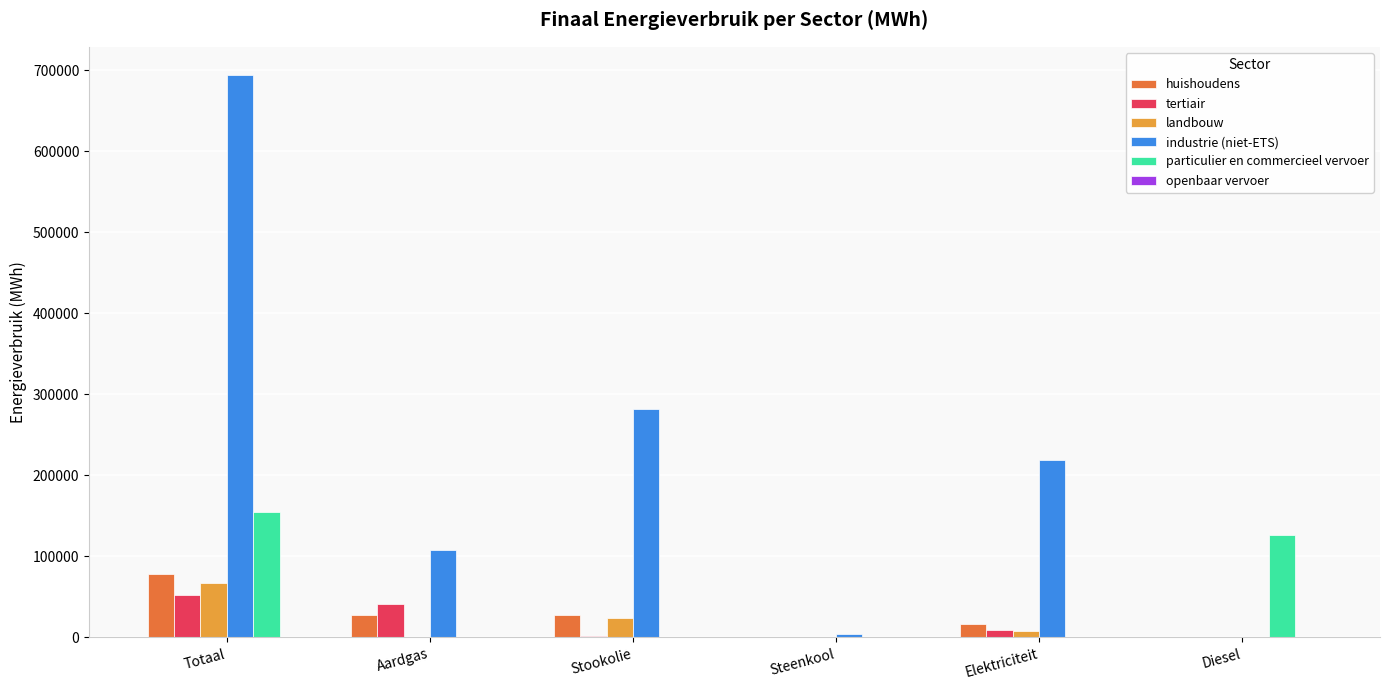

Which category has the highest value across all series?

Totaal